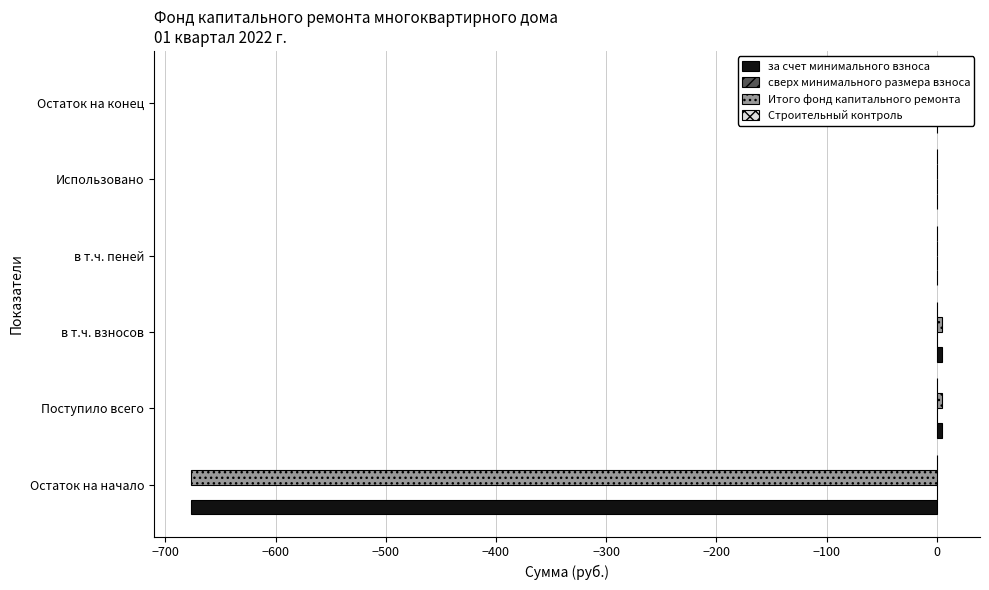

What is the sum of the за счет минимального взноса values at Остаток на начало and в т.ч. пеней?

-676.4